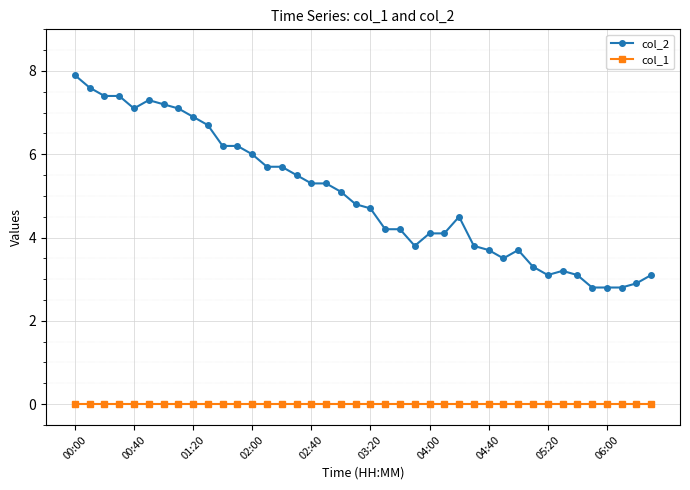

True or false: col_2 and col_1 intersect in this chart.

False